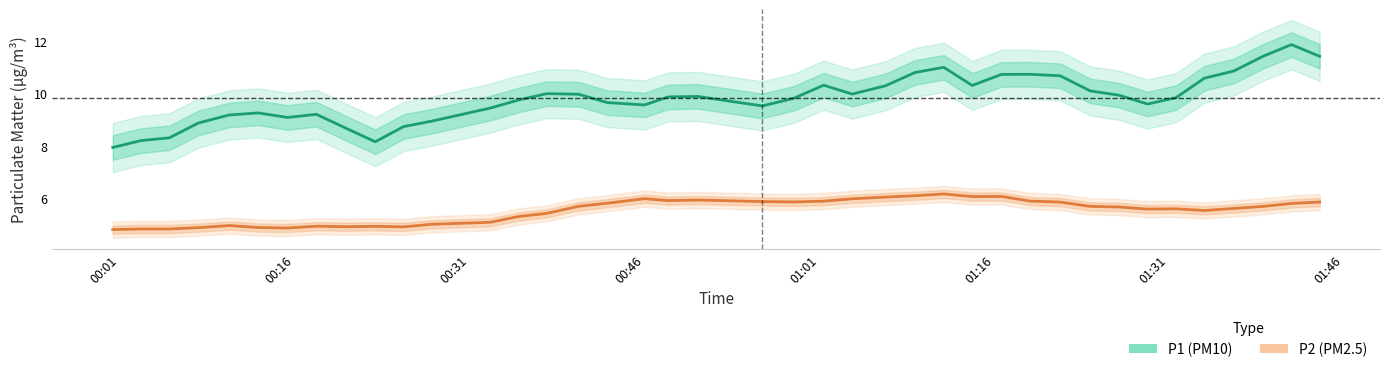

At how many categories does at least one series exceed 9?

32